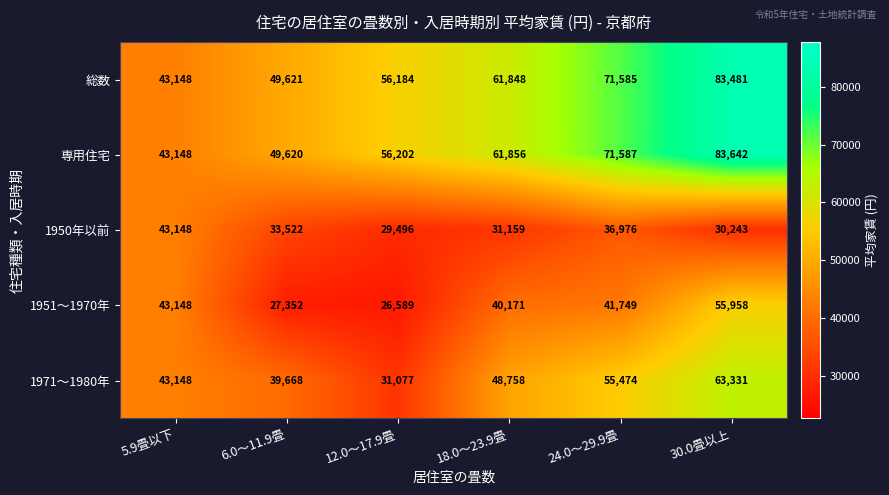

Reading right to left, what are all the values shown in this chart?

総数: 83481	71585	61848	56184	49621	43148
専用住宅: 83642	71587	61856	56202	49620	43148
1950年以前: 30243	36976	31159	29496	33522	43148
1951～1970年: 55958	41749	40171	26589	27352	43148
1971～1980年: 63331	55474	48758	31077	39668	43148